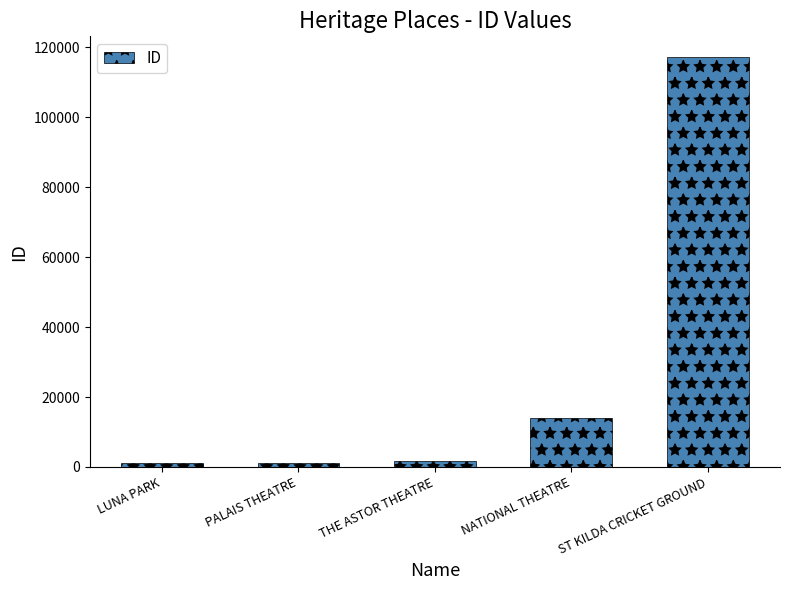

What is the smallest value displayed?

1102